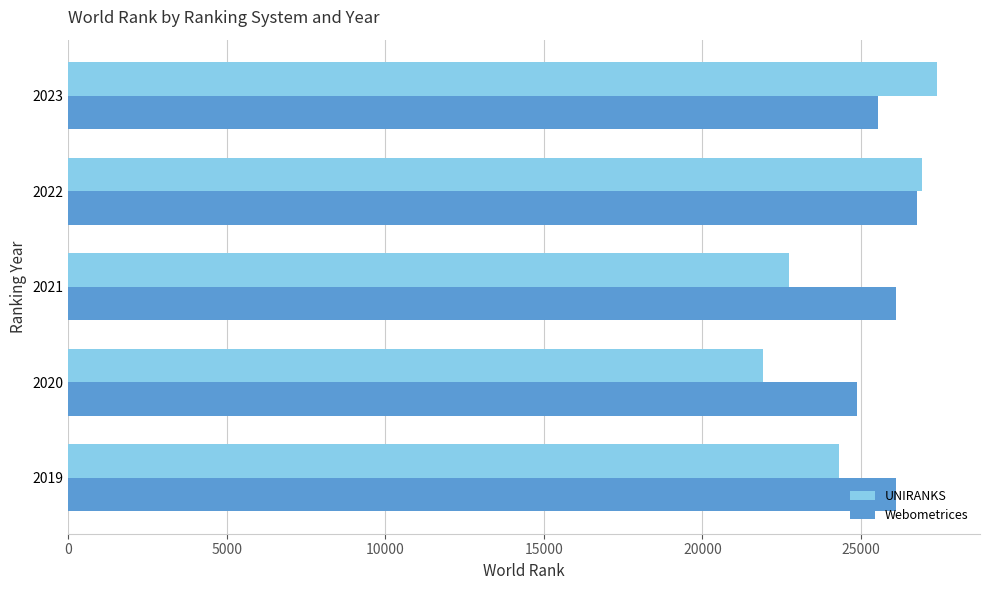

Rank the categories by UNIRANKS value from lowest to highest.

2020, 2021, 2019, 2022, 2023